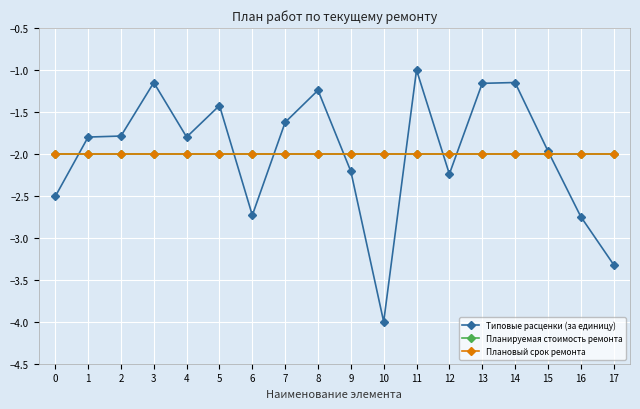

At which category is the sum across all series the highest?

11